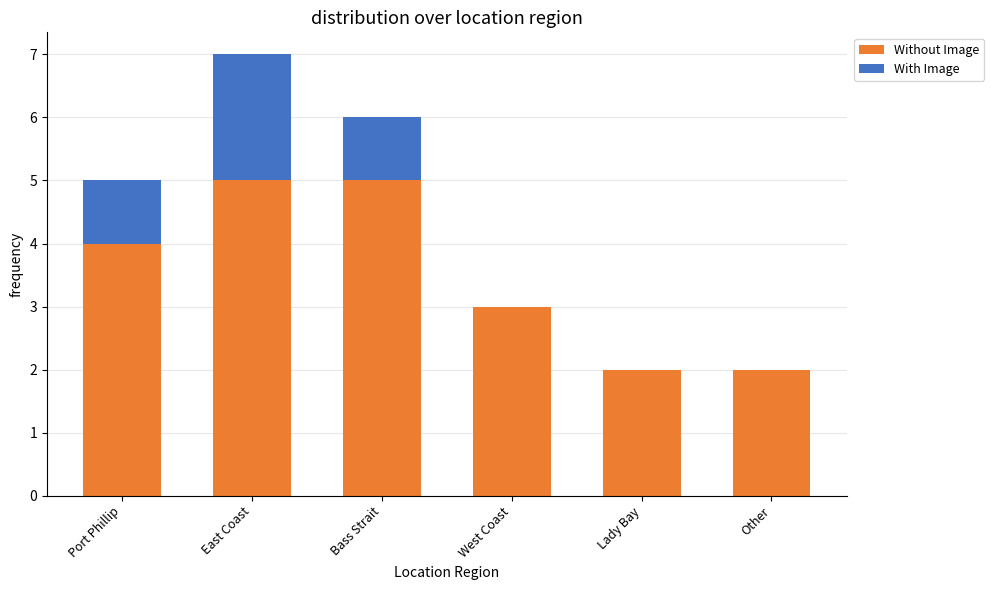

What is the highest value of the Without Image series?

5